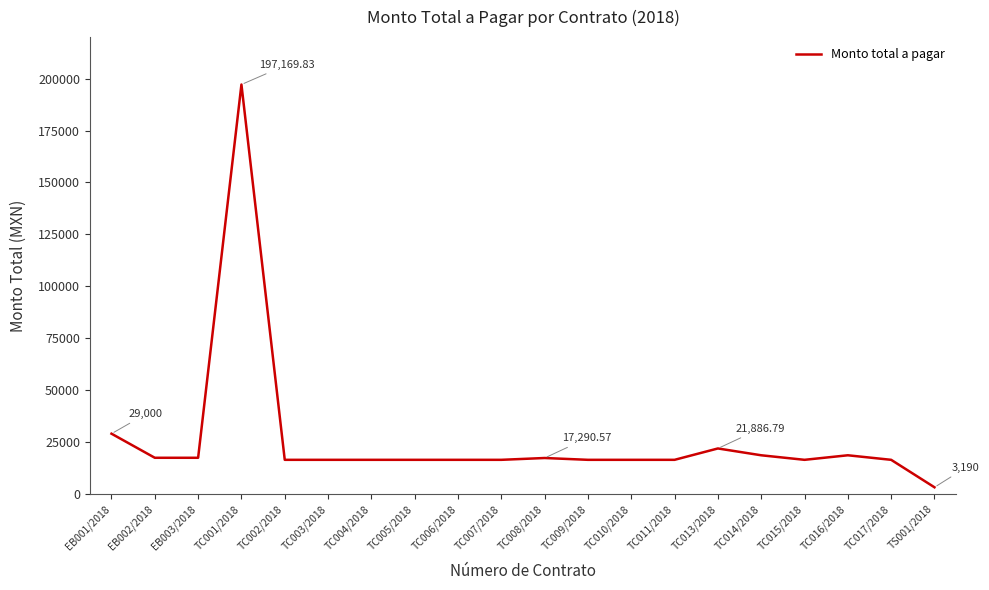

Where does the data first go above 16415?

EB001/2018